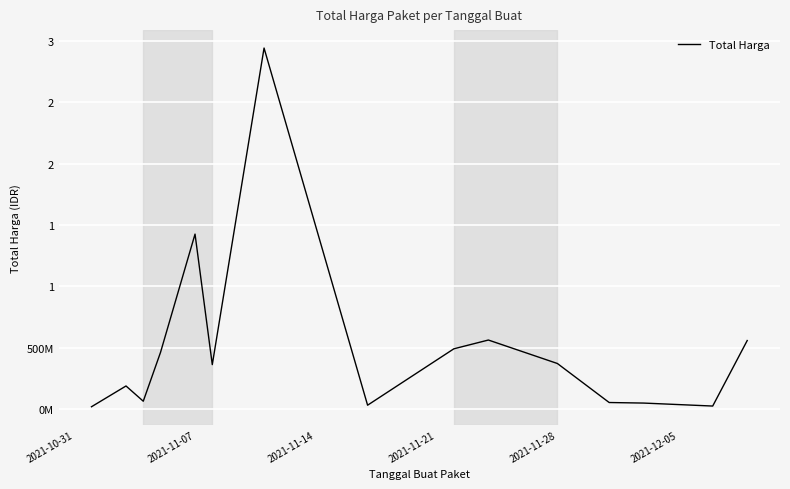

How many points are higher than both their immediate neighbors (excluding endpoints)?

4